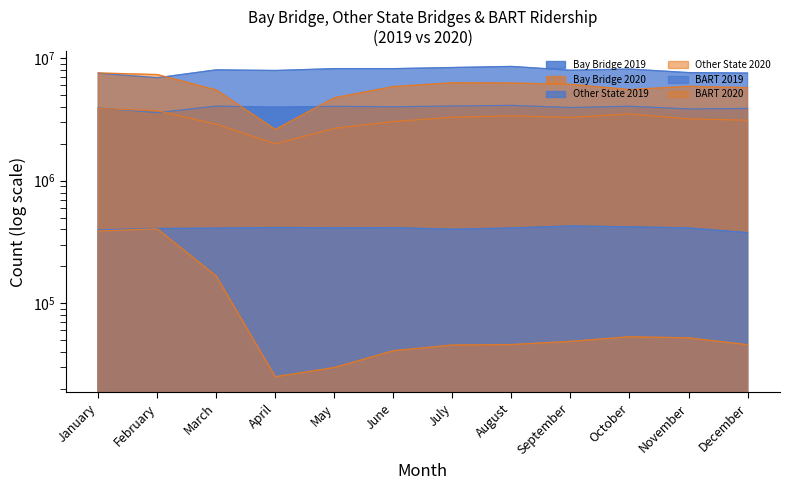

Does the chart have visible grid lines?

No